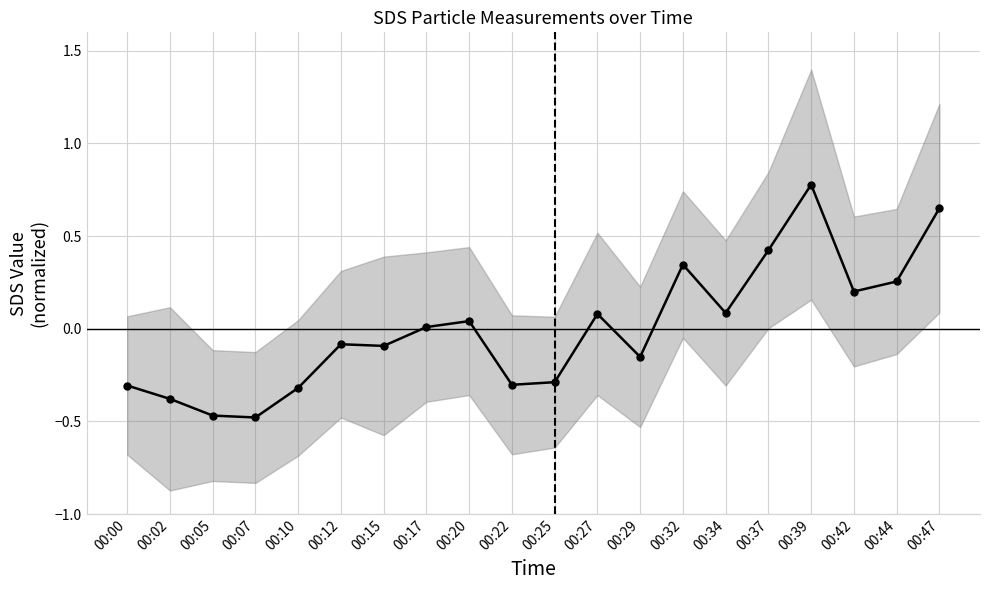

Reading right to left, what are all the values shown in this chart?

0.7	0.3	0.2	0.8	0.4	0.1	0.3	-0.2	0.1	-0.3	-0.3	0.0	0.0	-0.1	-0.1	-0.3	-0.5	-0.5	-0.4	-0.3